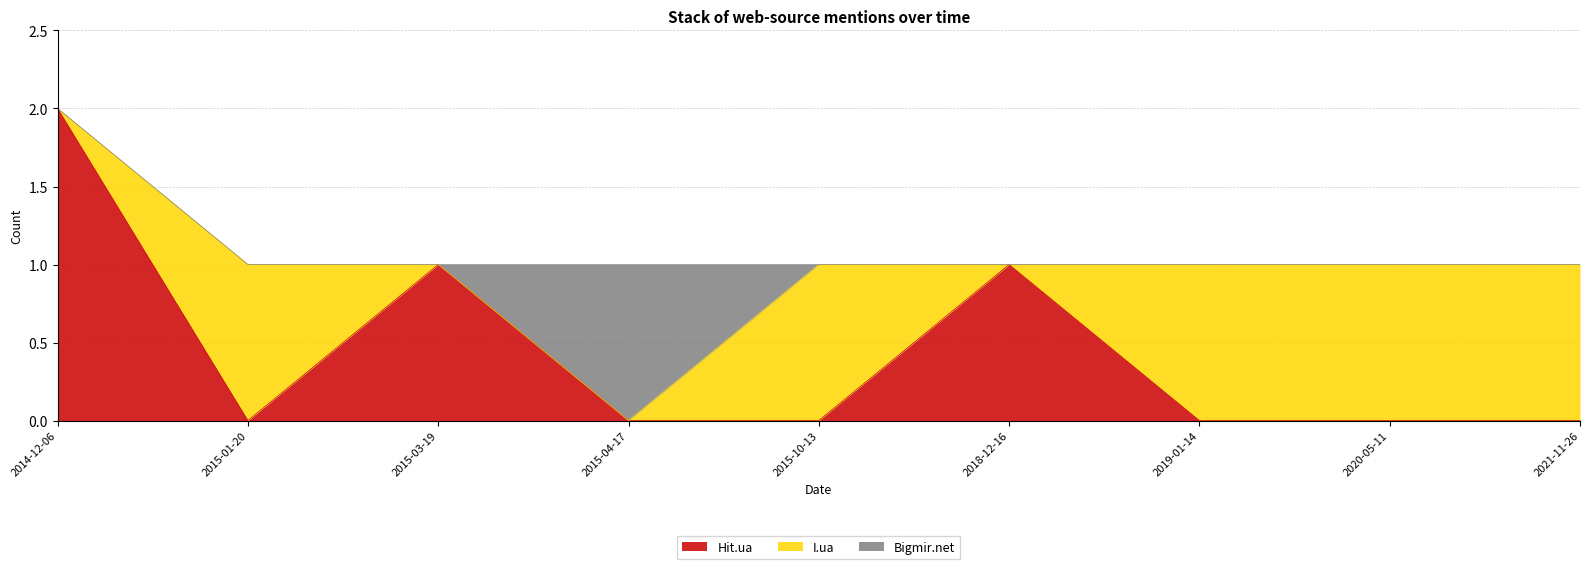

What are all the series names shown in the legend?

Hit.ua, I.ua, Bigmir.net